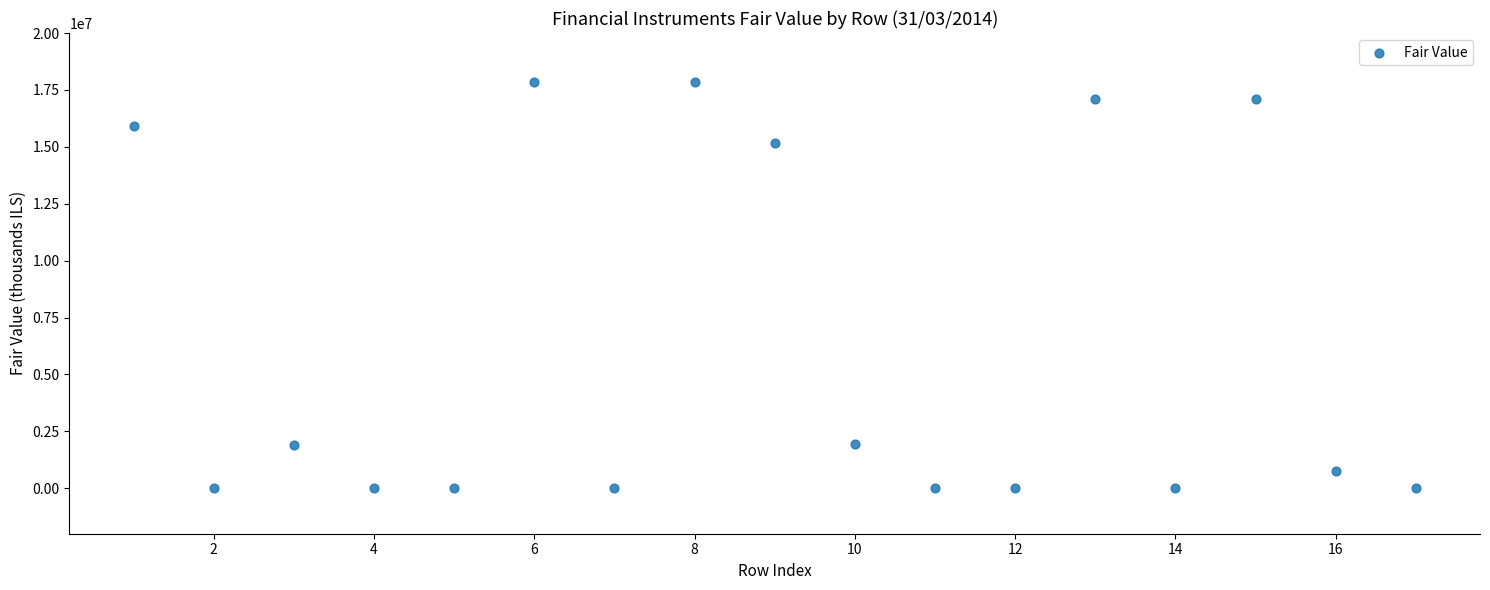

What is the range of Y values (max minus min)?

17828100